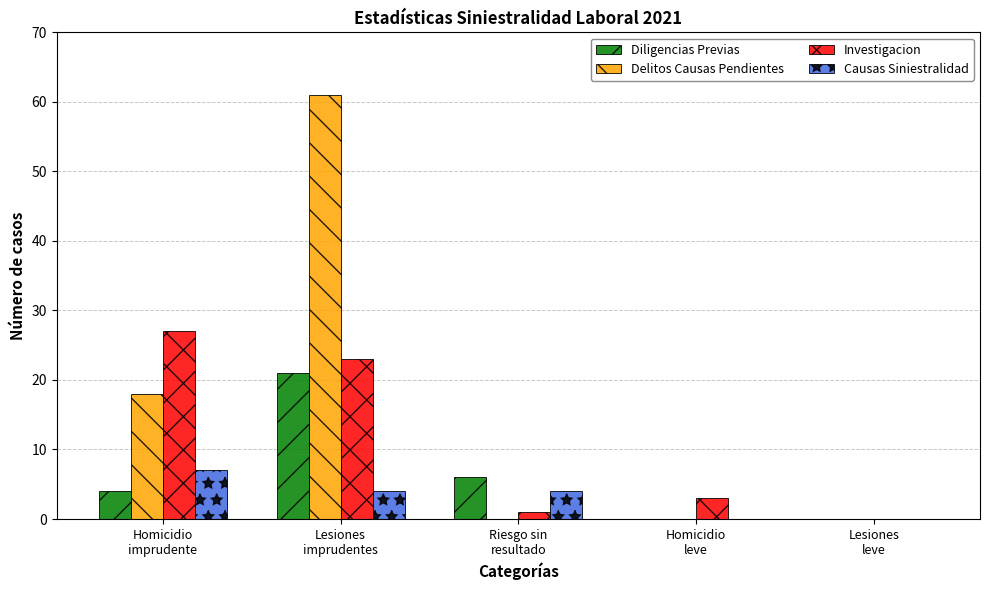

Are the bars horizontal?

No